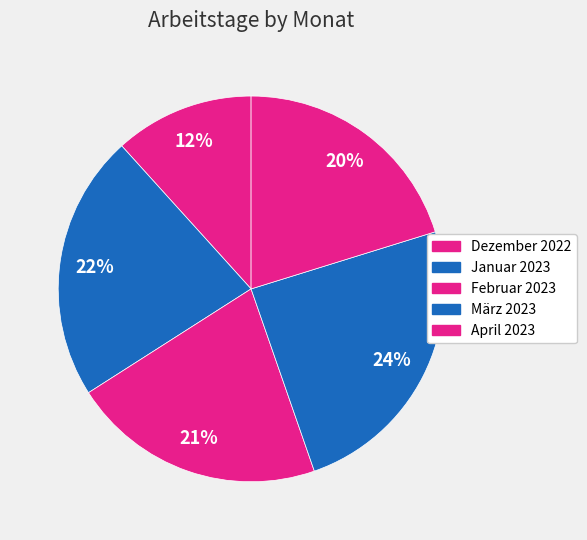

The Januar 2023 slice represents 22% of the pie. True or false?

True